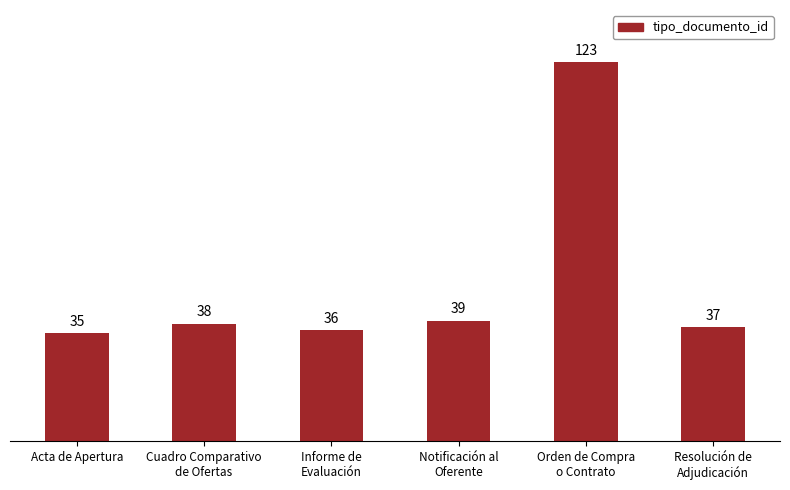

What is the value of the 6th bar from the left?

37